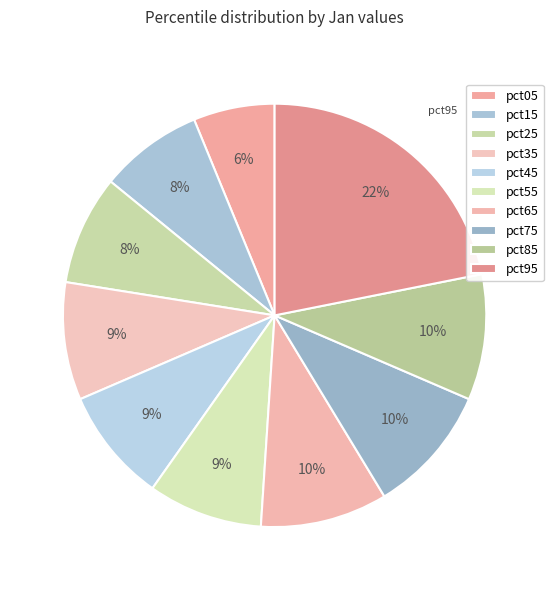

True or false: pct75 accounts for 2% of the total.

False